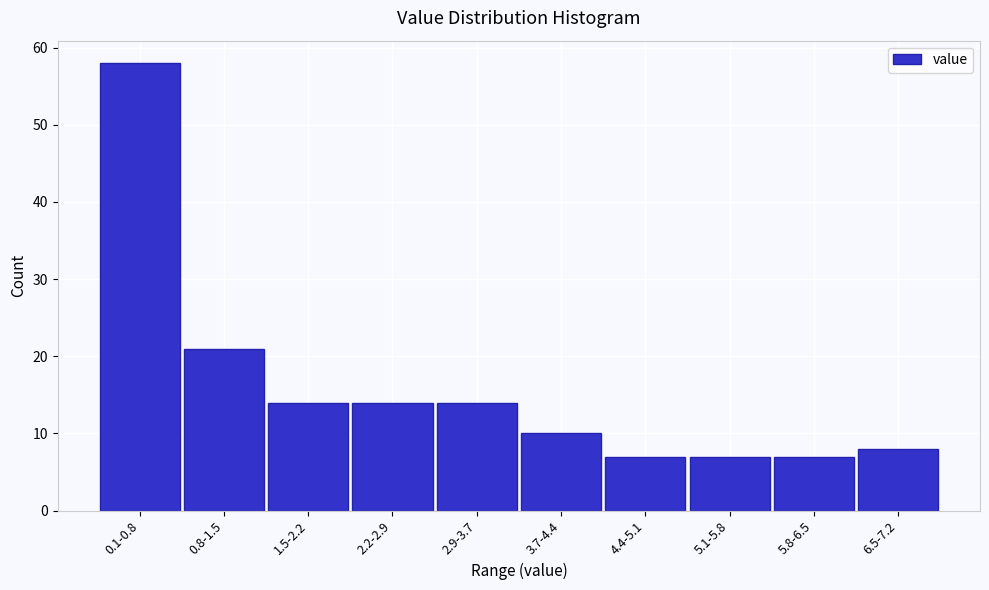

Reading right to left, what are all the values shown in this chart?

6.5-7.2=8	5.8-6.5=7	5.1-5.8=7	4.4-5.1=7	3.7-4.4=10	2.9-3.7=14	2.2-2.9=14	1.5-2.2=14	0.8-1.5=21	0.1-0.8=58